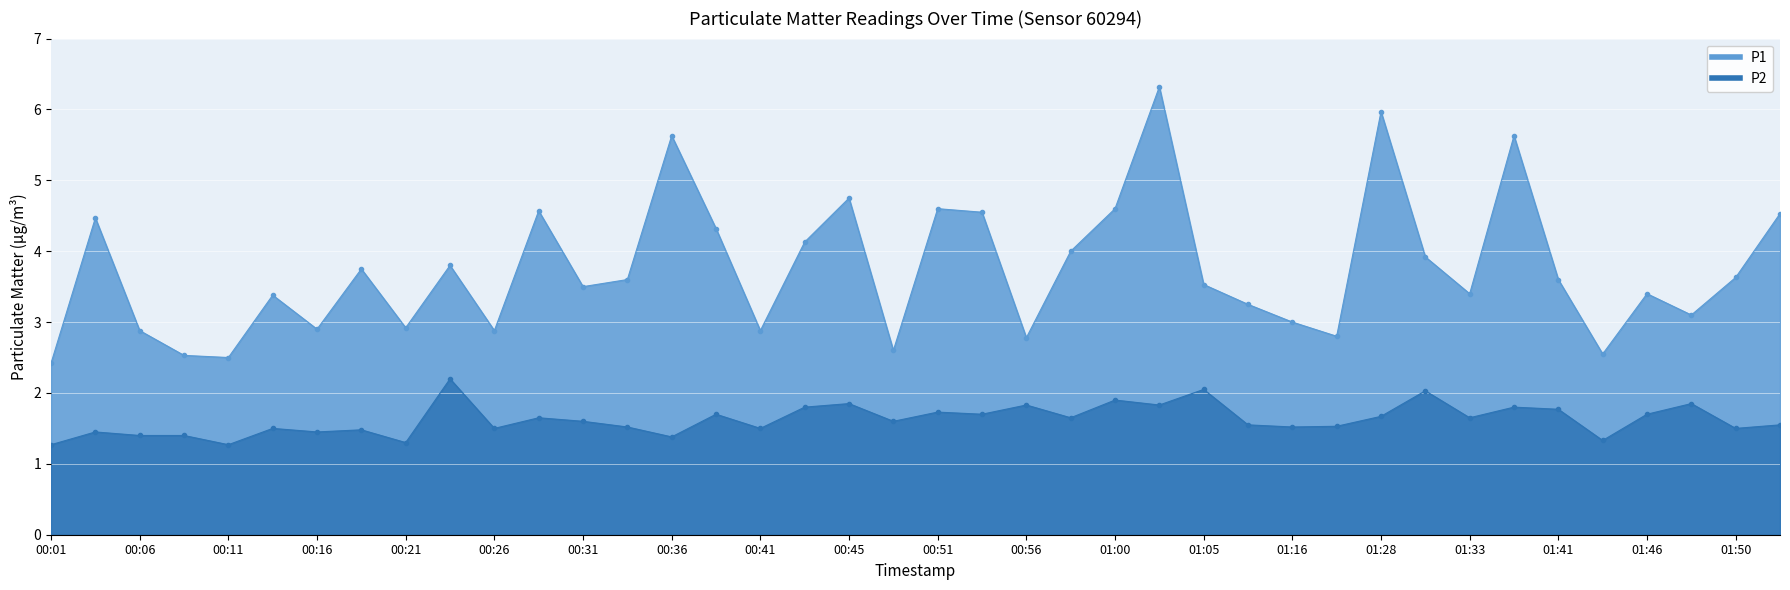

Reading left to right, what are all the values shown in this chart?

P1: 2.4	4.5	2.9	2.5	2.5	3.4	2.9	3.8	2.9	3.8	2.9	4.6	3.5	3.6	5.6	4.3	2.9	4.1	4.8	2.6	4.6	4.5	2.8	4.0	4.6	6.3	3.5	3.2	3.0	2.8	6.0	3.9	3.4	5.6	3.6	2.5	3.4	3.1	3.6	4.5
P2: 1.3	1.4	1.4	1.4	1.3	1.5	1.4	1.5	1.3	2.2	1.5	1.6	1.6	1.5	1.4	1.7	1.5	1.8	1.9	1.6	1.7	1.7	1.8	1.6	1.9	1.8	2.0	1.6	1.5	1.5	1.7	2.0	1.6	1.8	1.8	1.3	1.7	1.9	1.5	1.6